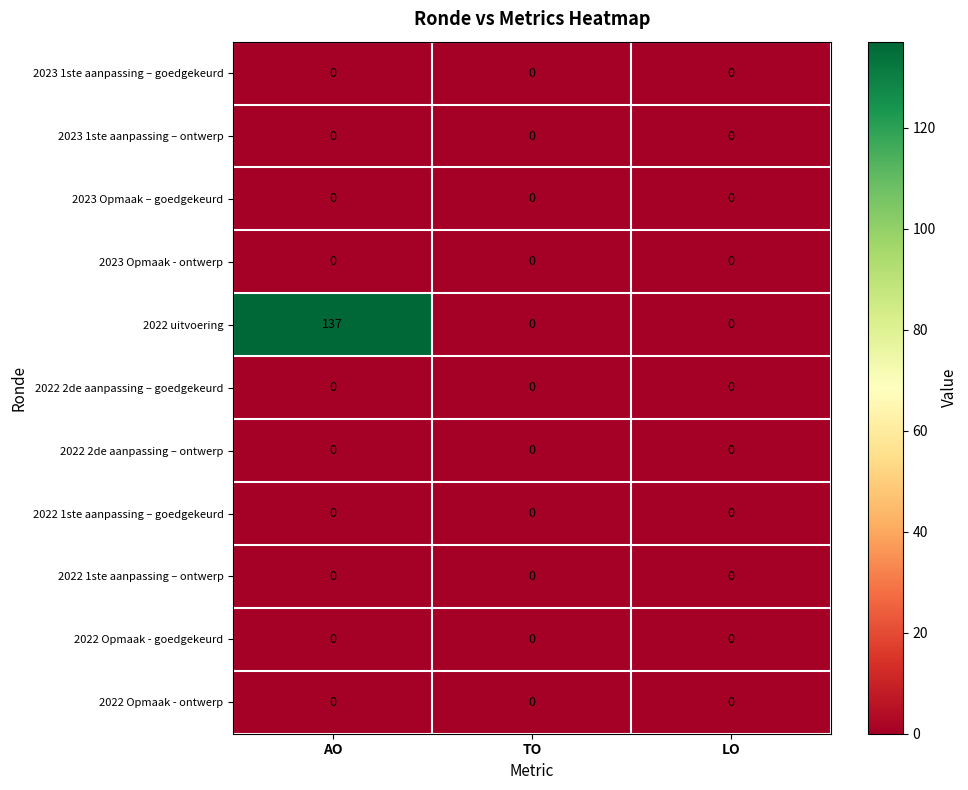

What is the maximum value shown in the chart?

137